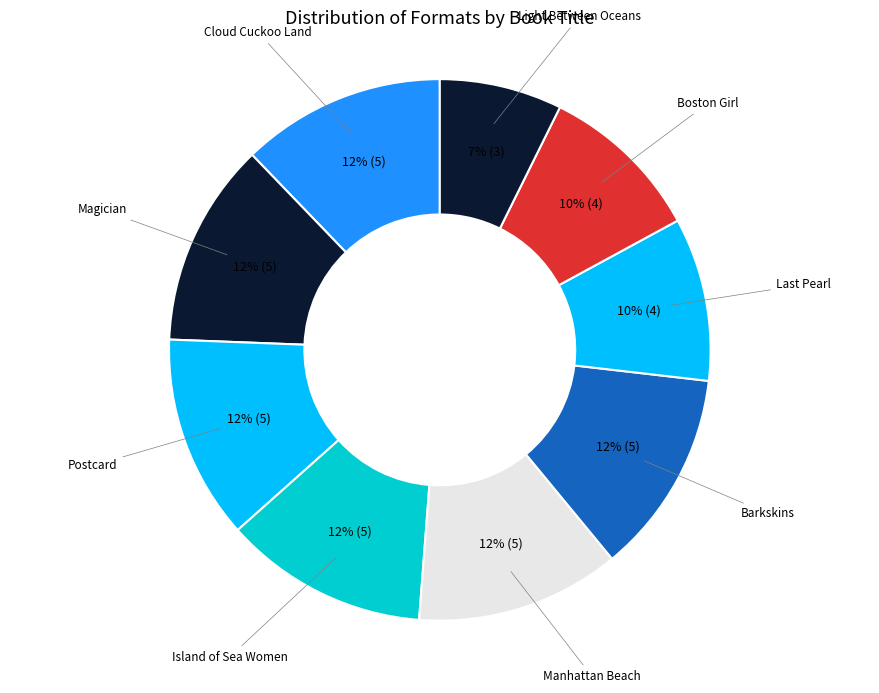

To the nearest percent, what percentage of the pie is Postcard?

12%